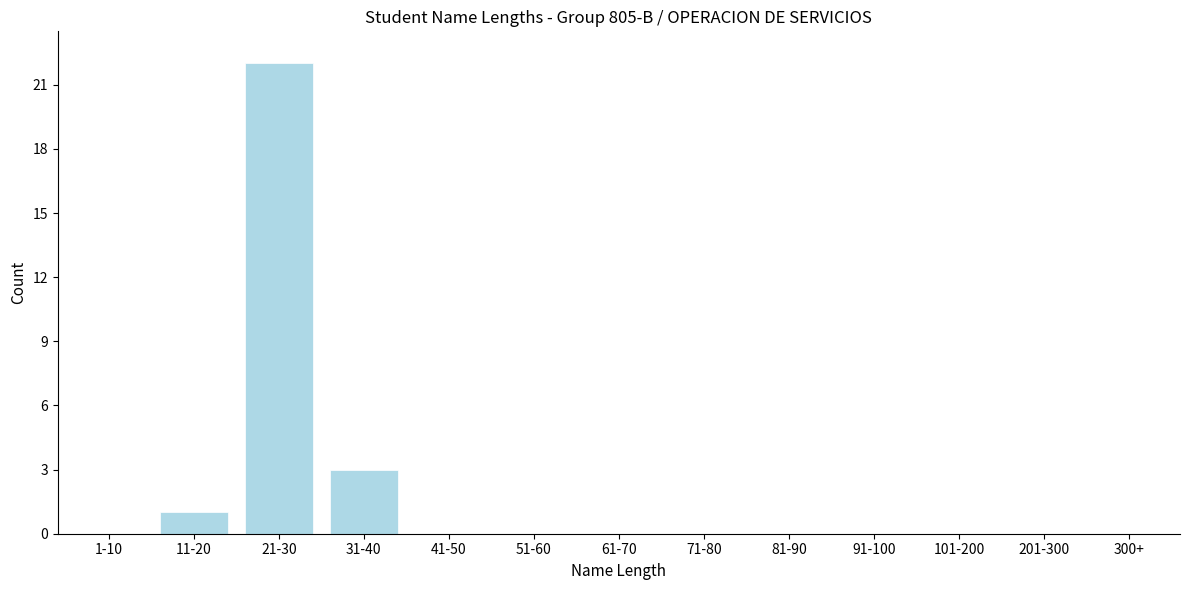

Reading left to right, what are all the values shown in this chart?

1-10=0	11-20=1	21-30=22	31-40=3	41-50=0	51-60=0	61-70=0	71-80=0	81-90=0	91-100=0	101-200=0	201-300=0	300+=0